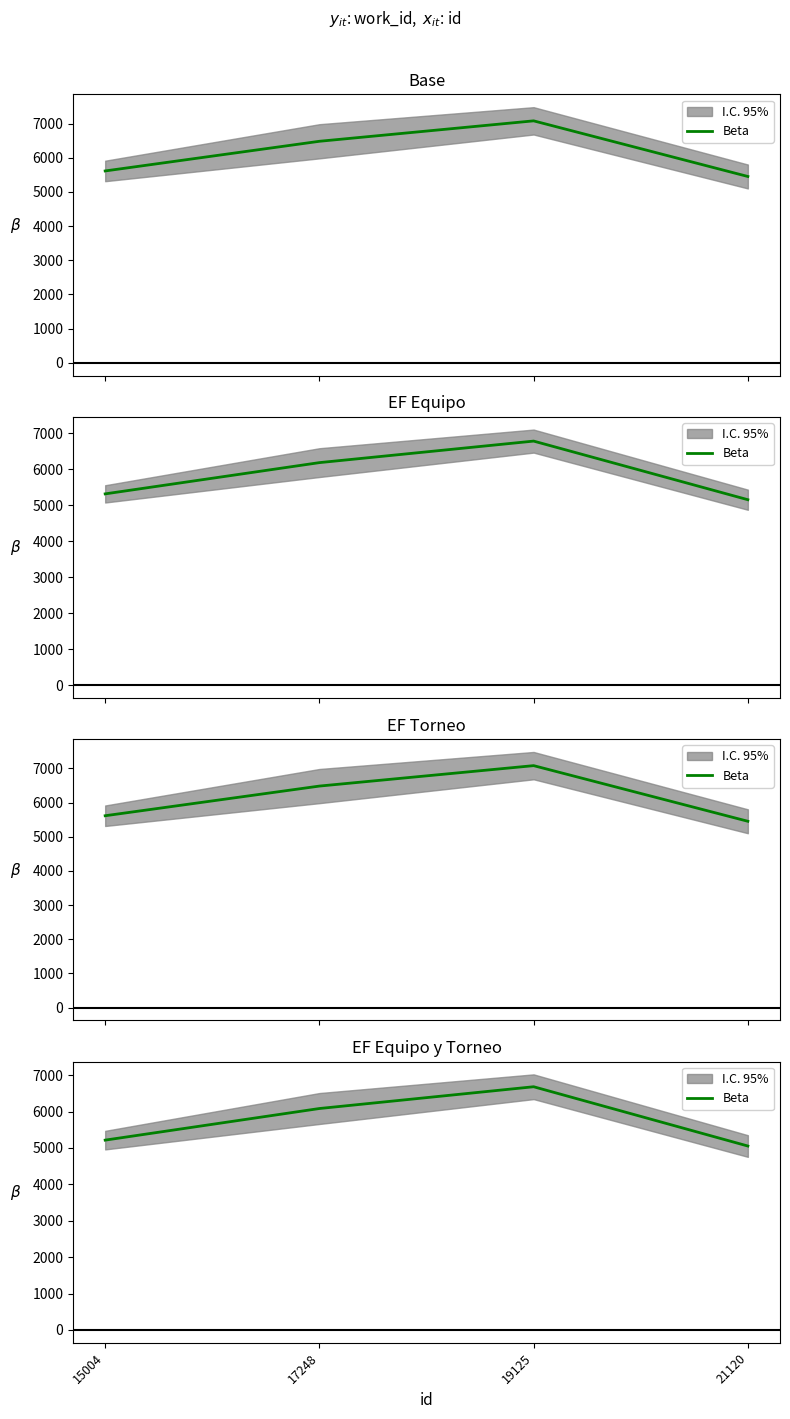

What value does the data have at 15004, to the nearest 10?

5210